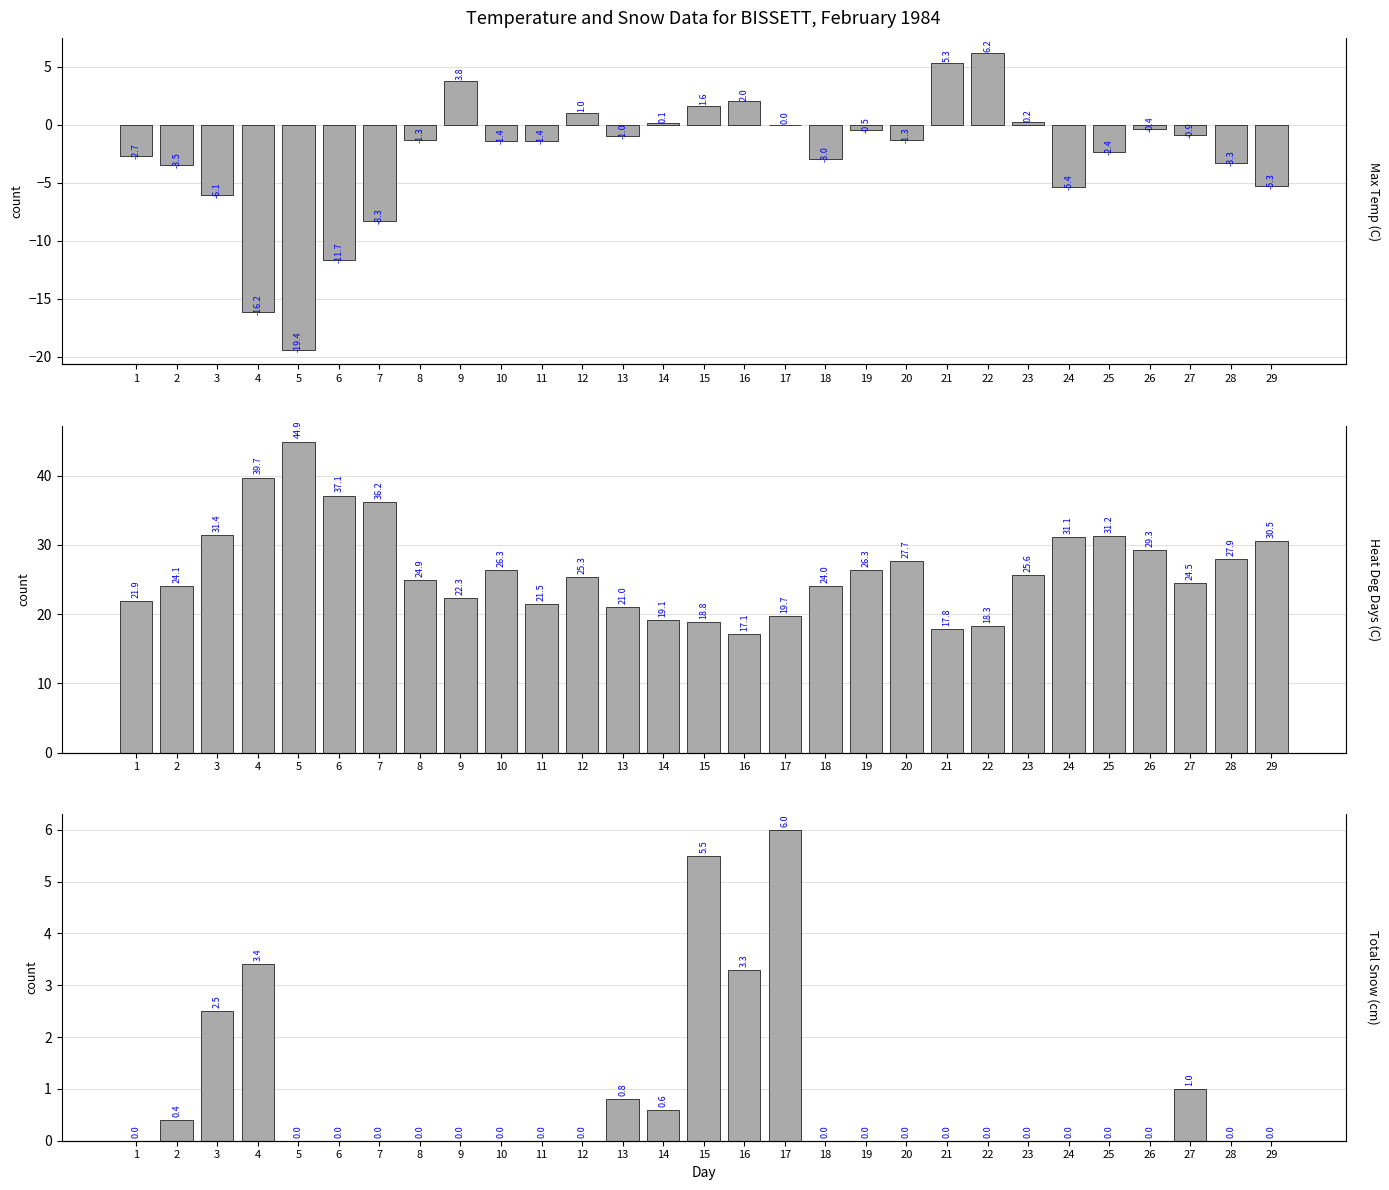

Between 11 and 19, which series saw the biggest shift?

Heat Deg Days (C)